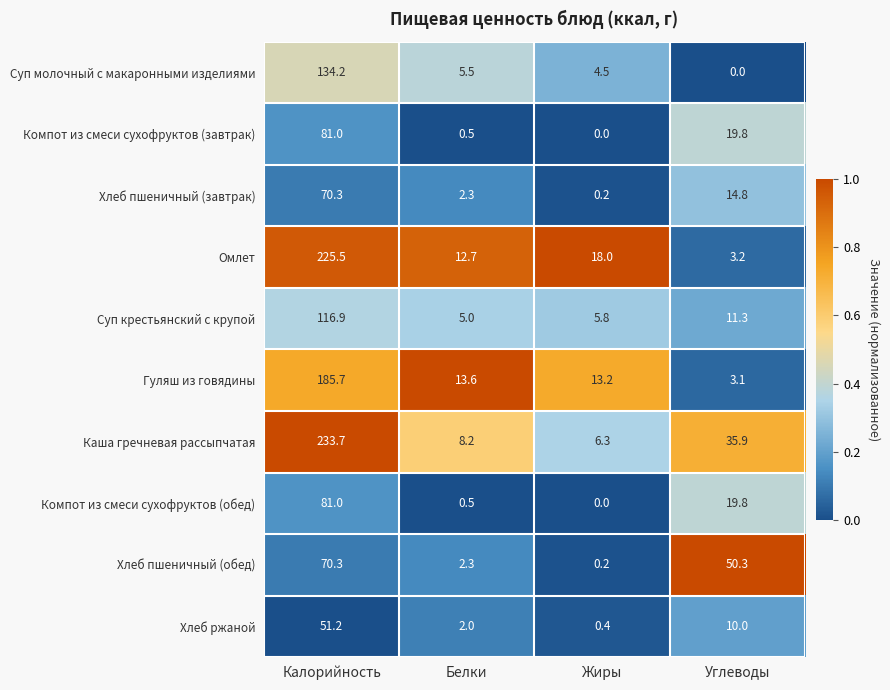

Which series has the widest spread of values?

Каша гречневая рассыпчатая